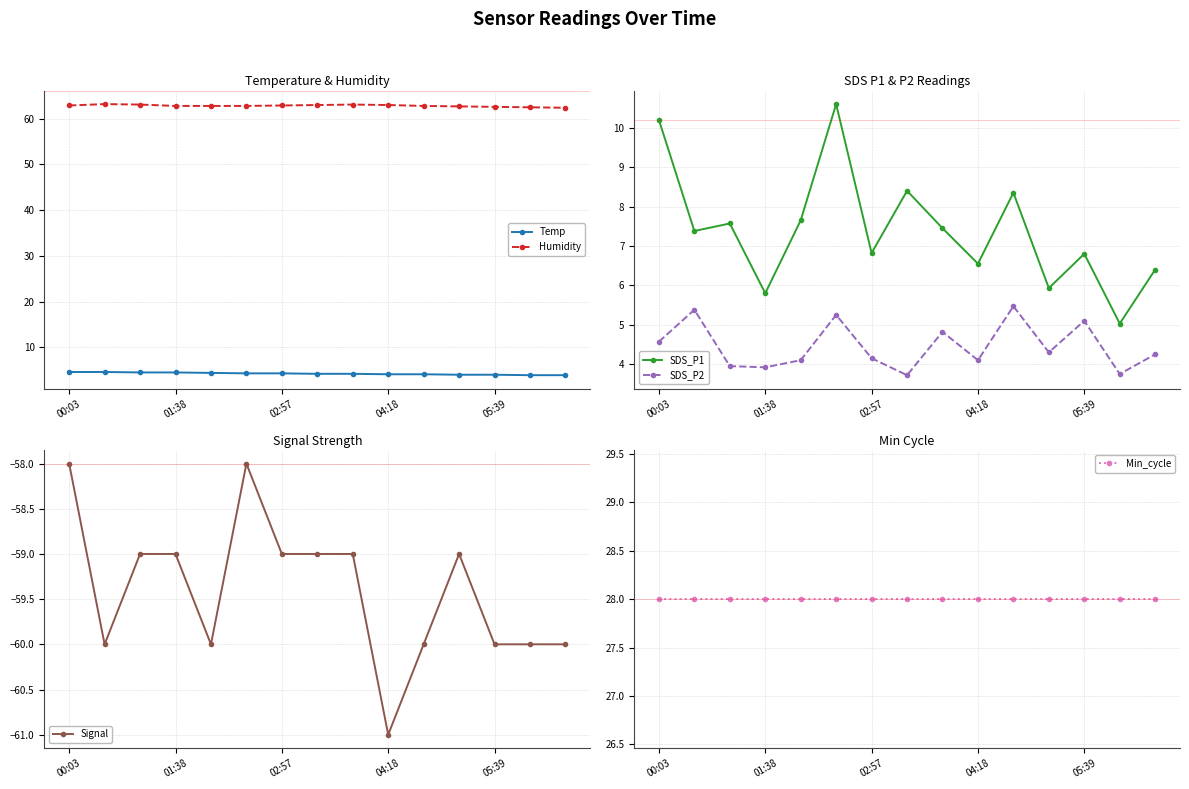

True or false: SDS_P2 and Min_cycle intersect in this chart.

False